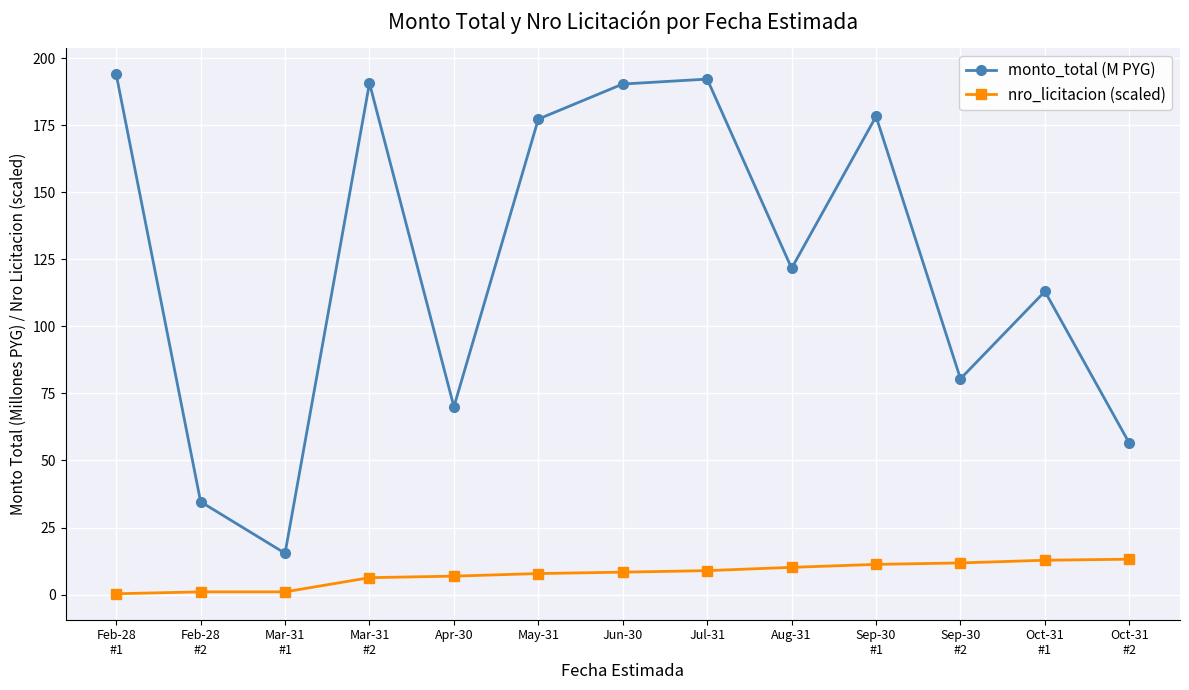

How many categories are shown in the chart?

13